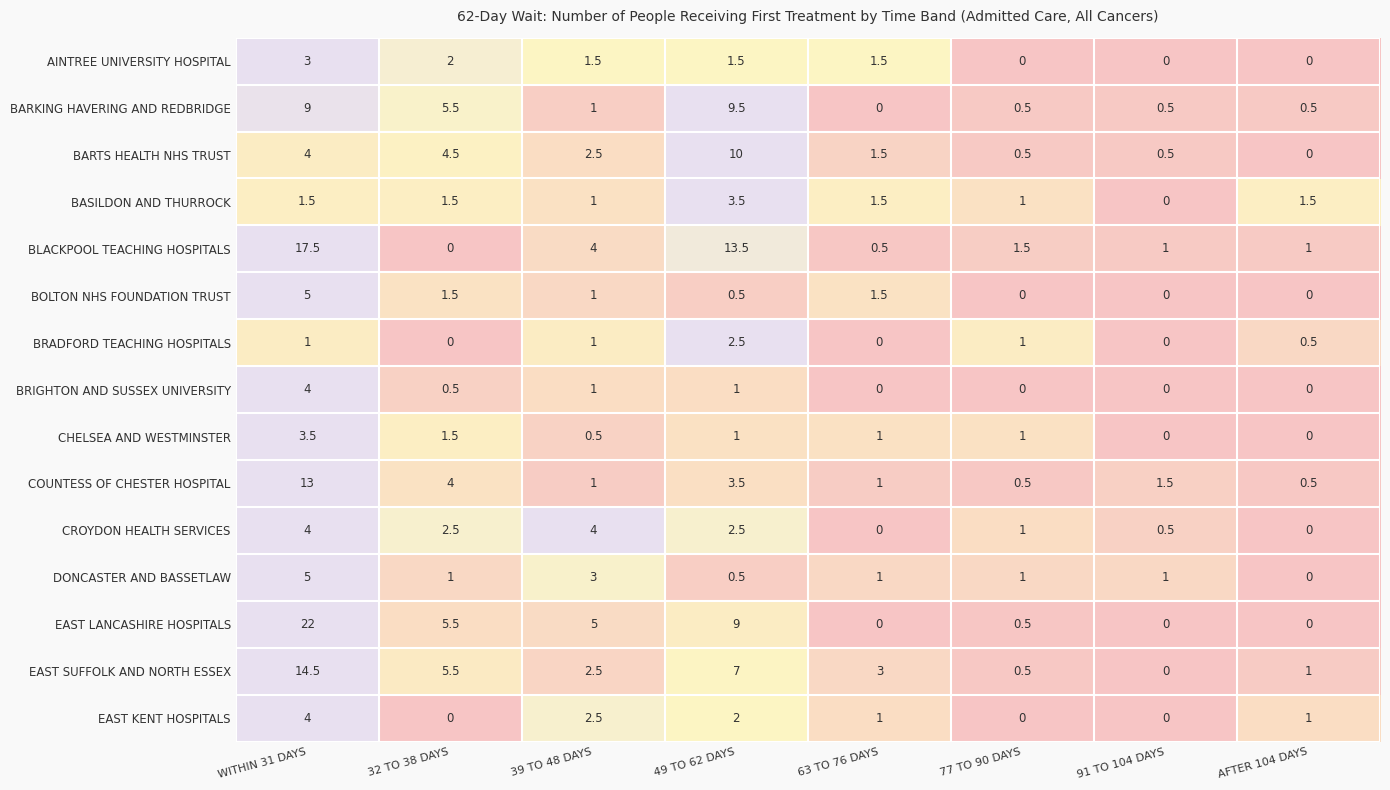

At which category is the sum across all series the highest?

WITHIN 31 DAYS